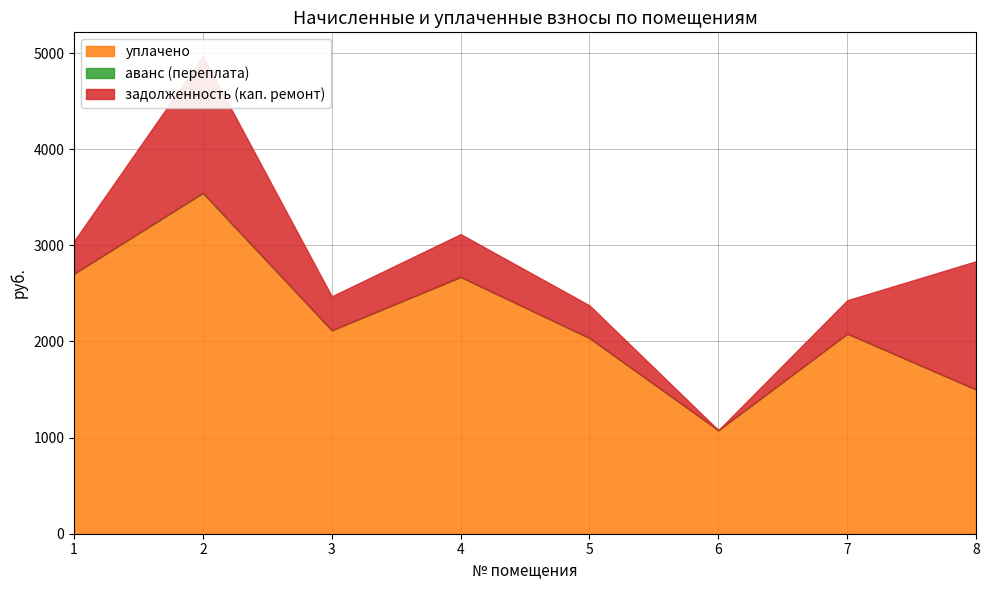

List the series in order of their peak value, lowest first.

аванс (переплата), задолженность (кап. ремонт), уплачено